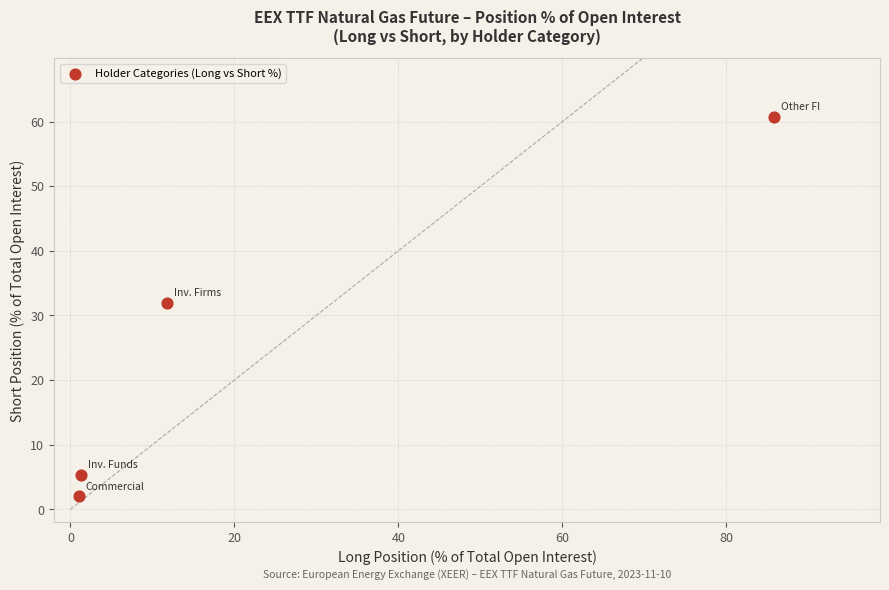

What is the average Y value?

25.0